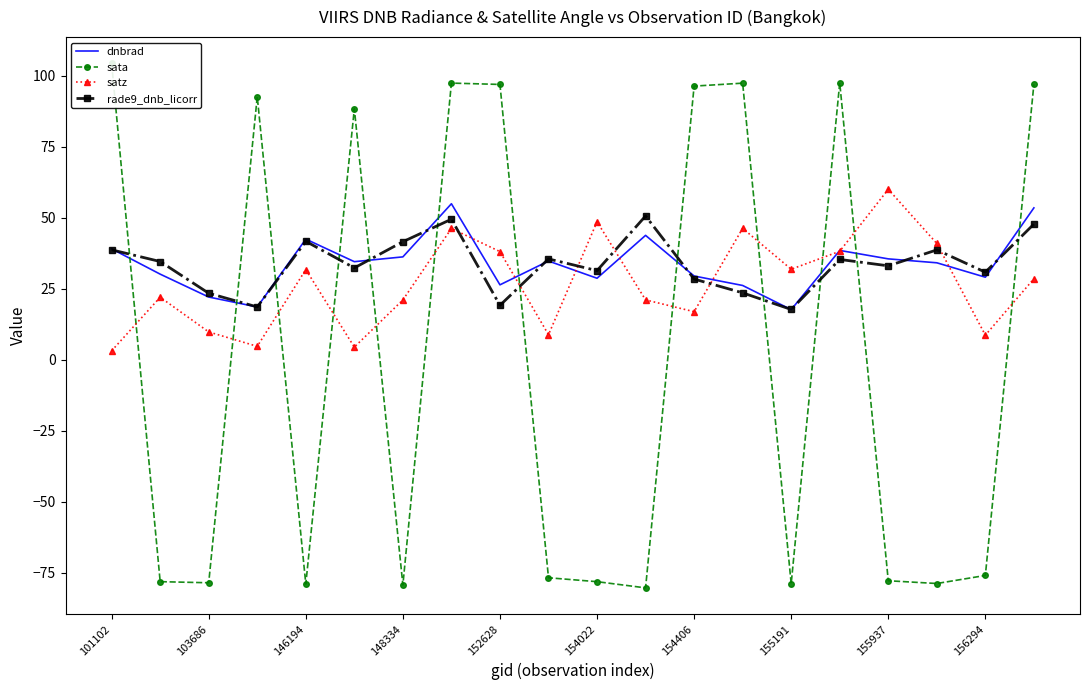

True or false: rade9_dnb_licorr has more than 1 points higher than both neighbors.

True